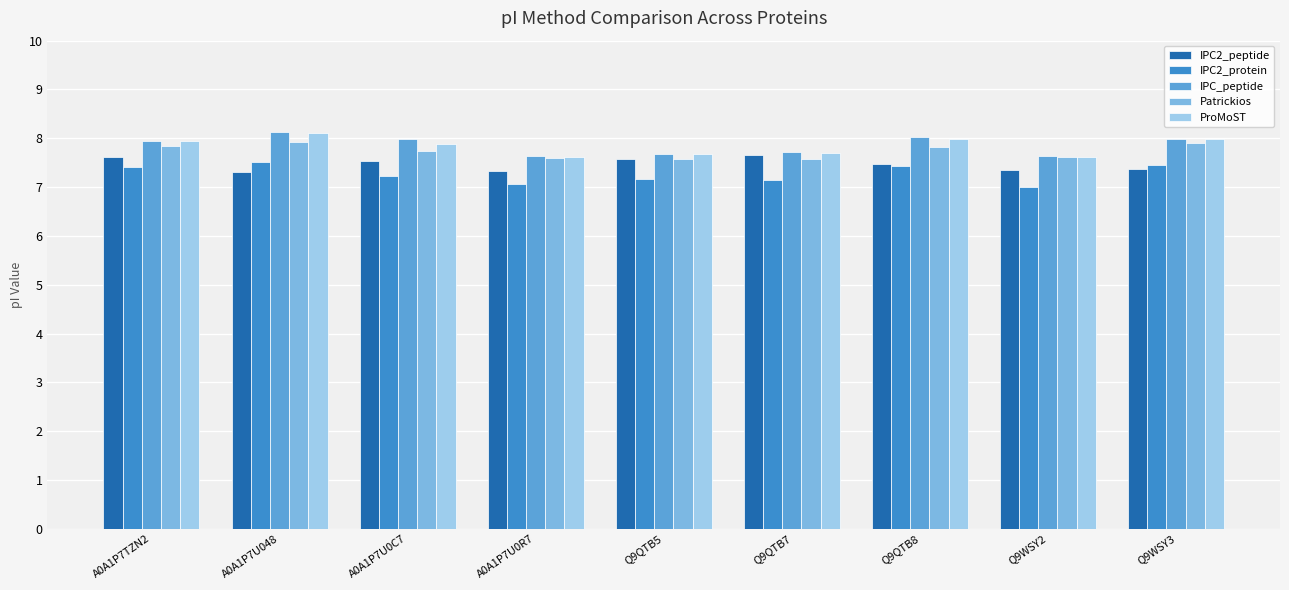

Are the bars horizontal?

No